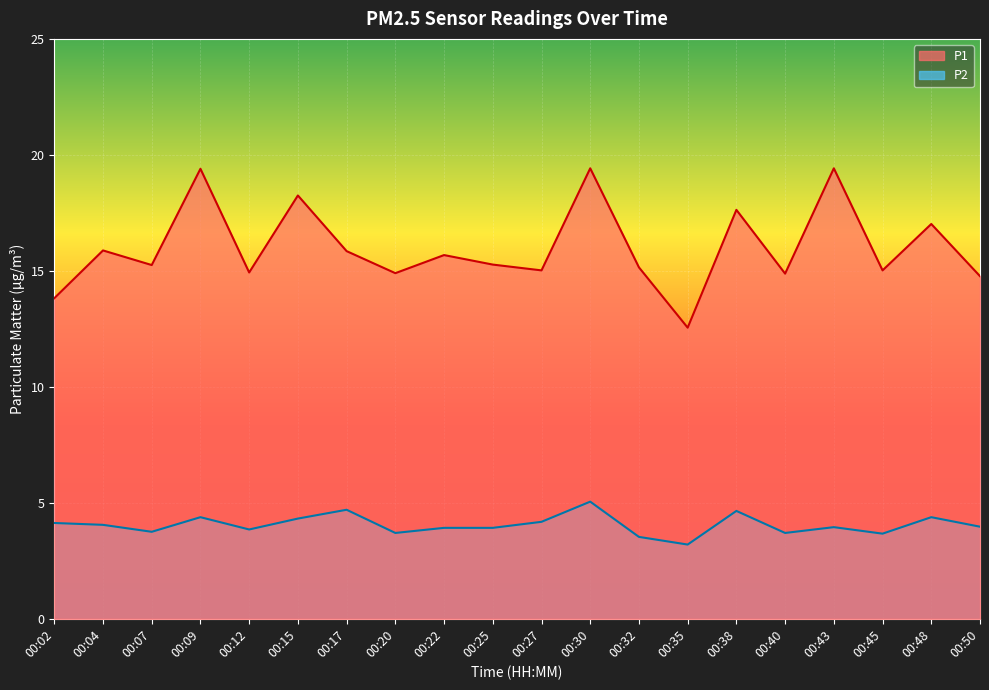

What is the sum of all P2 values?

81.0